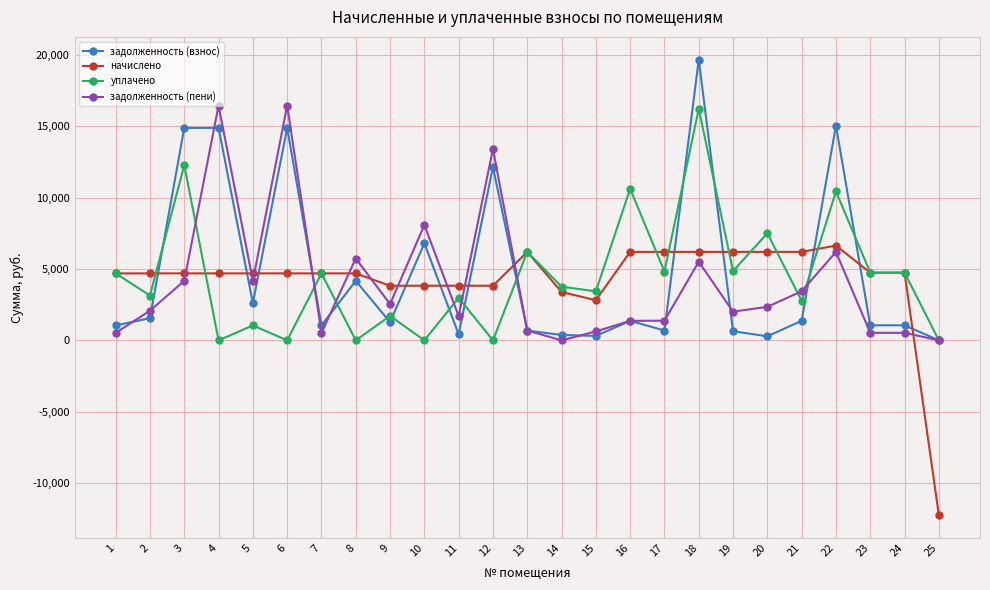

How many data points in начислено are less than 4687?

7